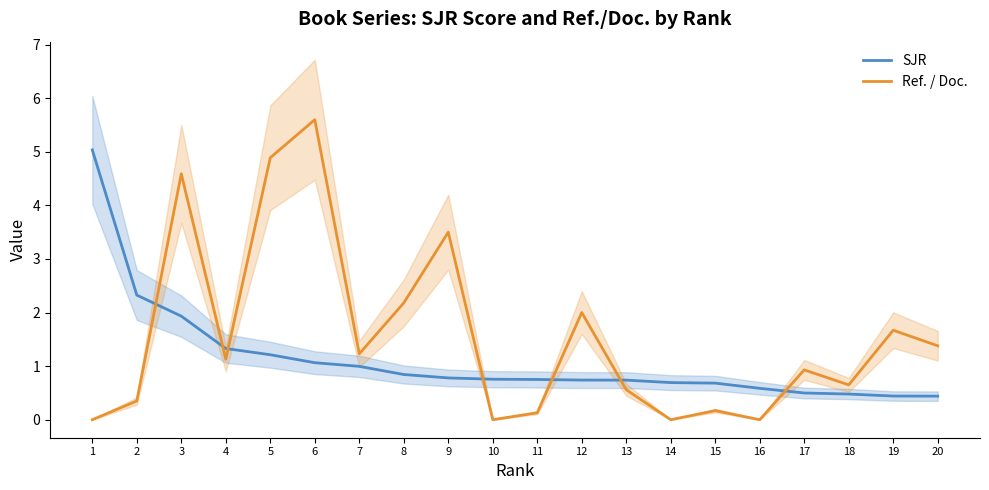

Rank the series by their maximum value, from highest to lowest.

Ref. / Doc., SJR